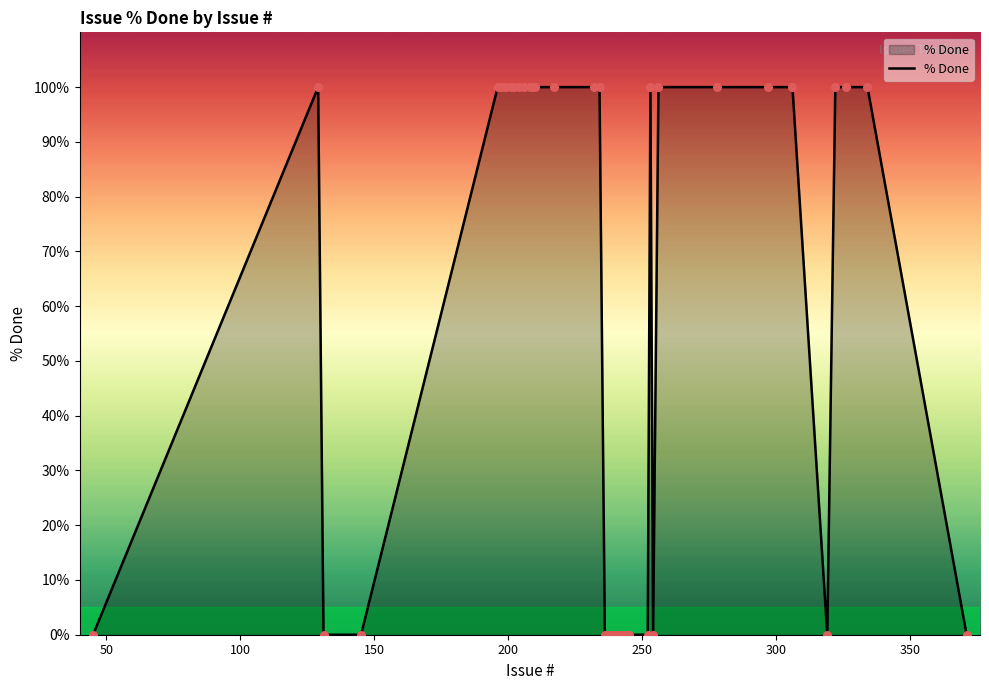

What is the maximum value shown in the chart?

100